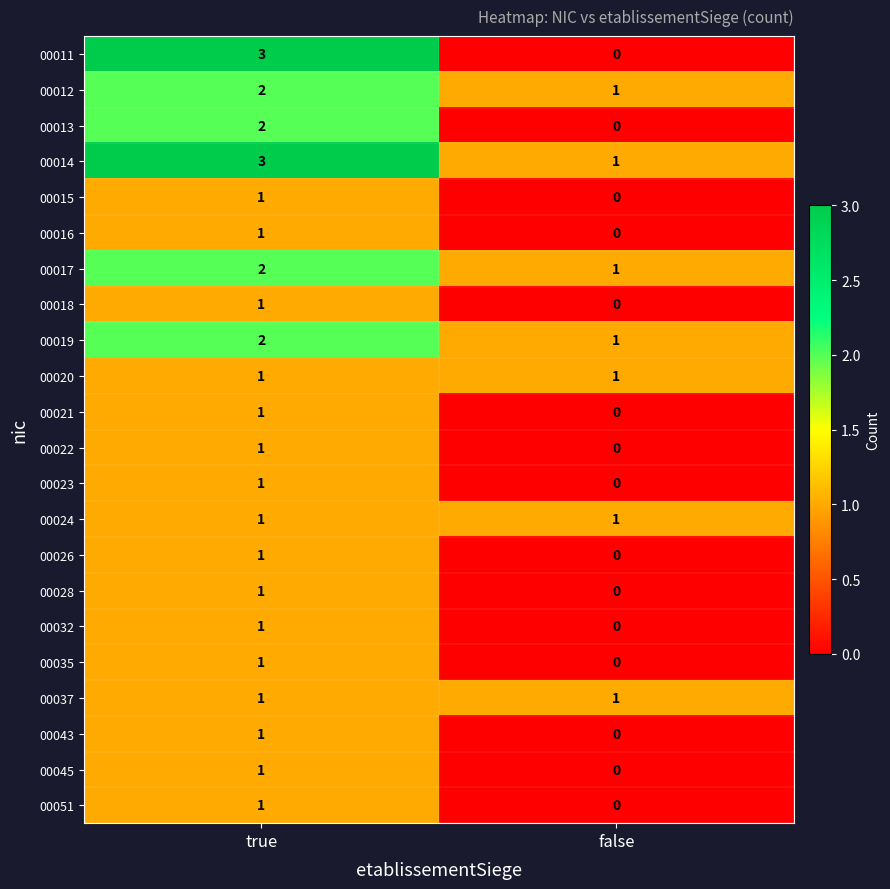

The 00037 series shows 0 at true. True or false?

False